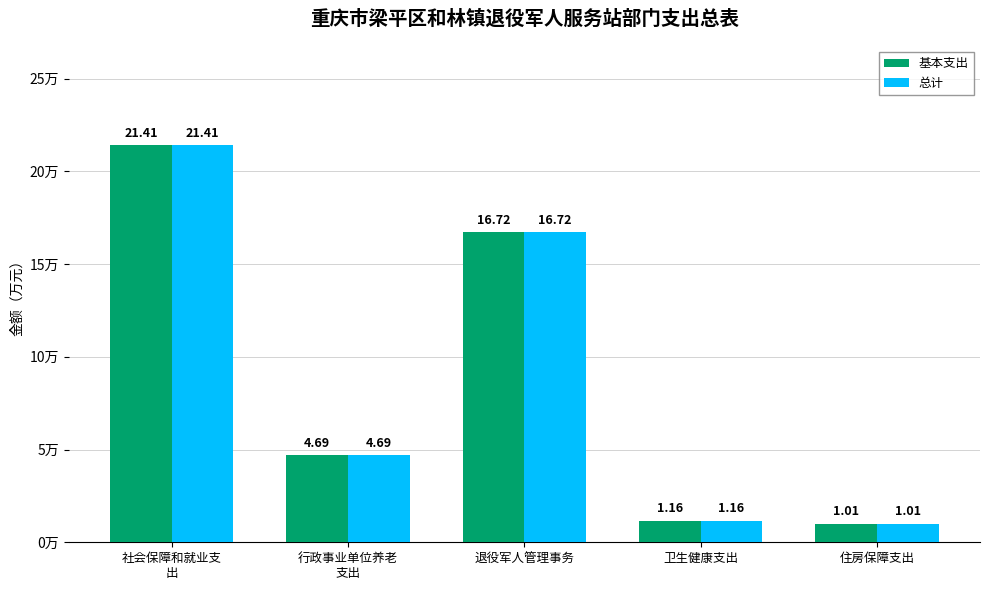

How many bars are there in each group?

2